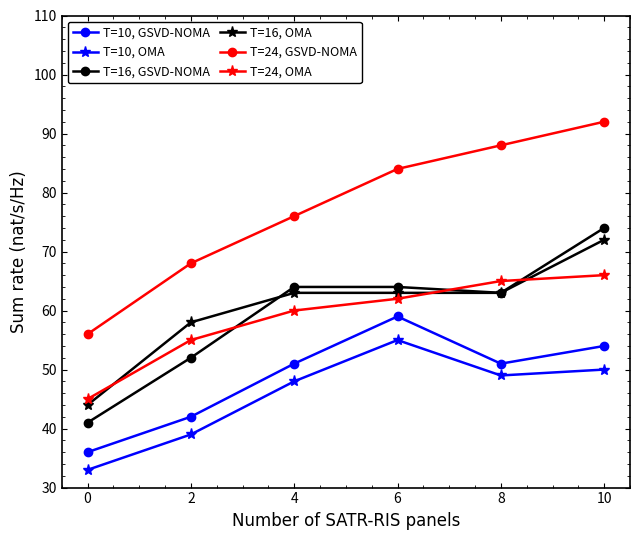

Read the T=10, GSVD-NOMA value at 10.

54